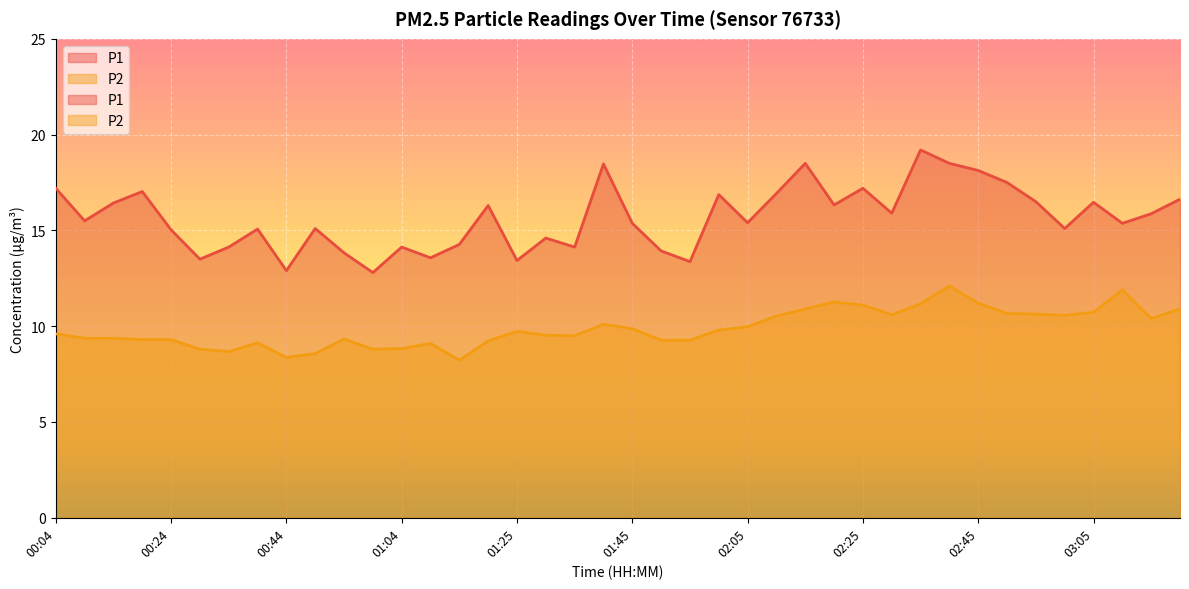

Is the value of P2 at 01:50 greater than the value of P1 at 02:45?

No